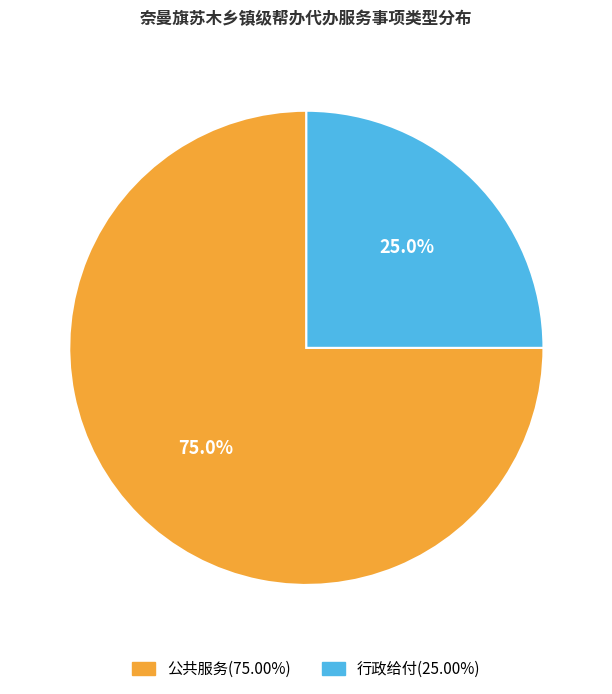

To the nearest percent, what is the difference between the 行政给付 and 公共服务 slice percentages?

50%